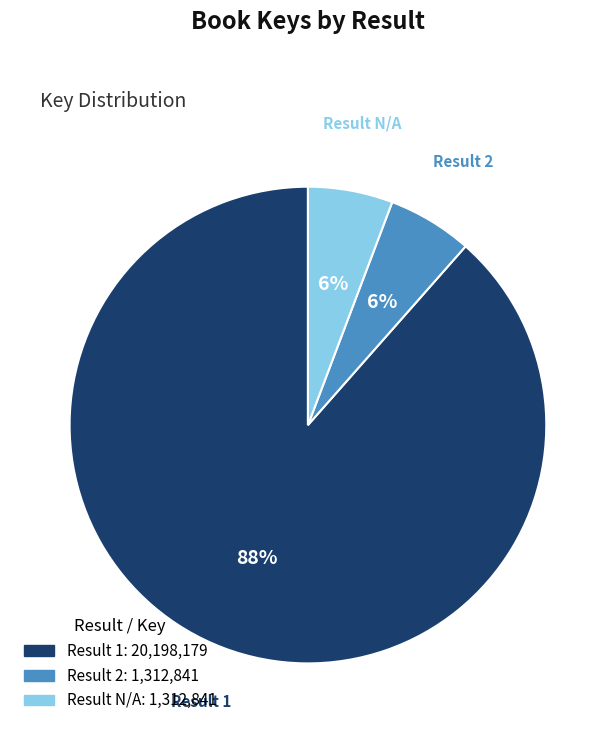

The Result 1 slice represents 88% of the pie. True or false?

True